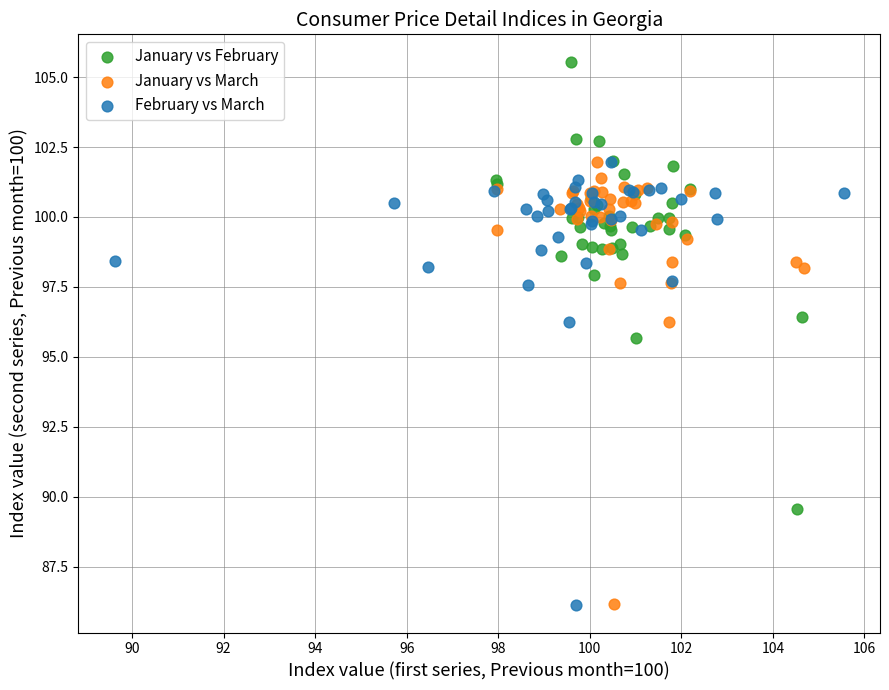

Which series contains the highest Y value?

January vs February